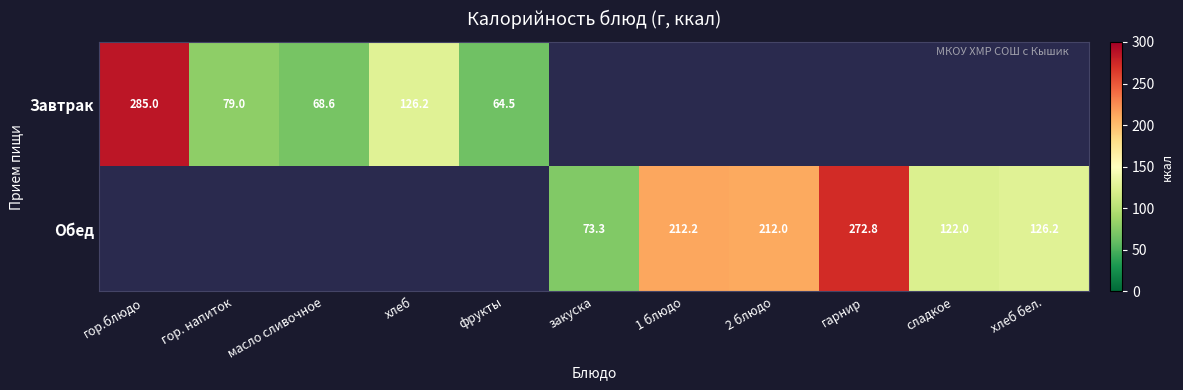

Which category has the lowest value across all series?

фрукты